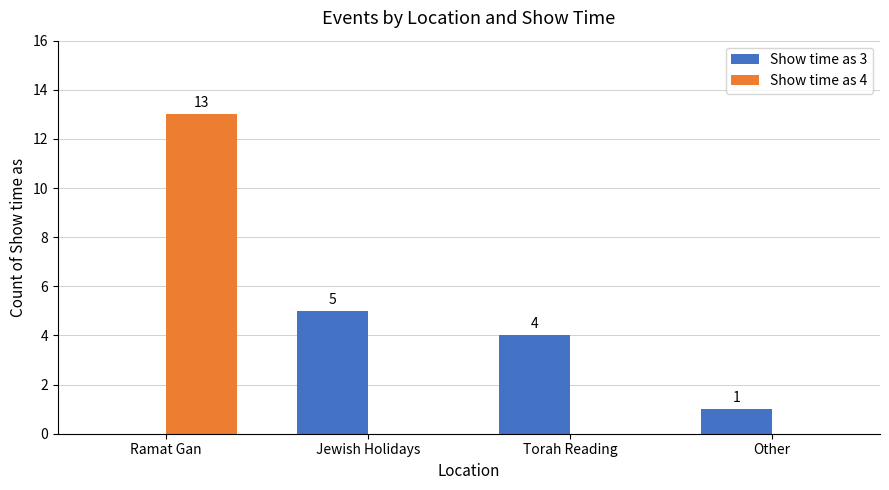

Does the chart contain stacked bars?

No